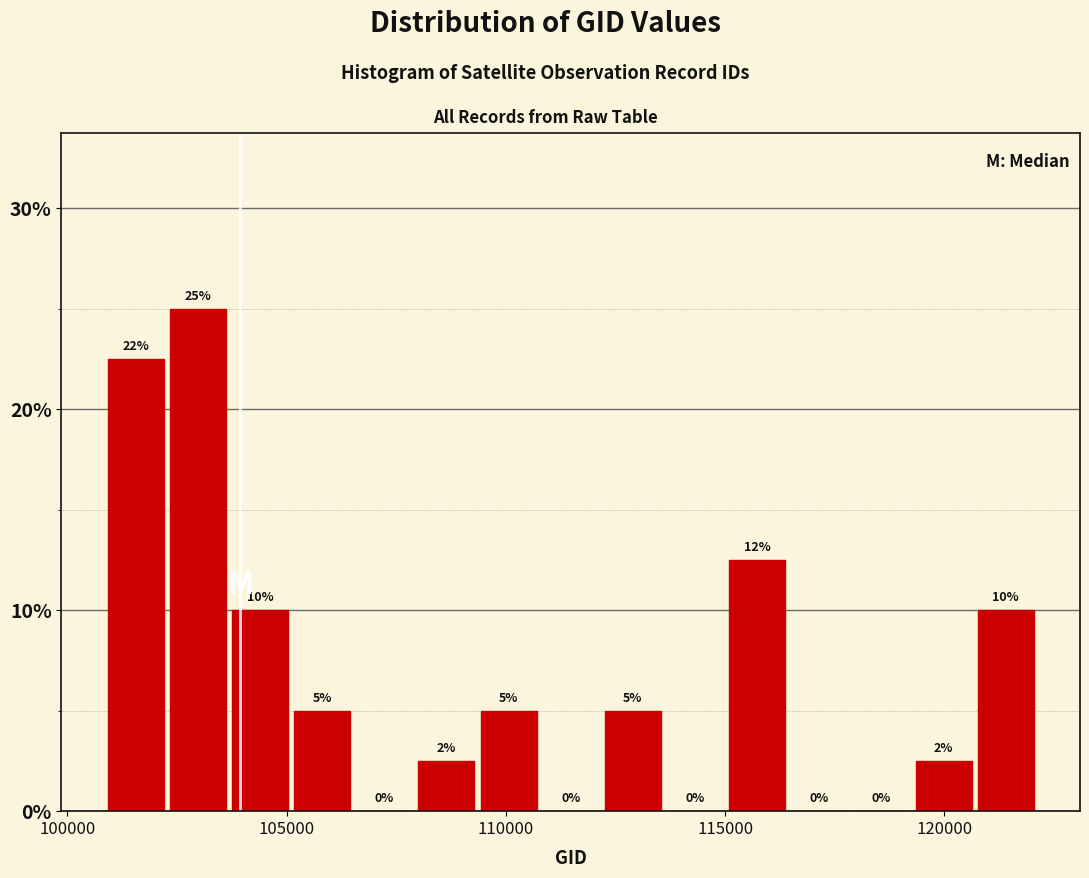

Around what value on the x-axis is the tallest bar? Give the approximate position of its centre, as read against the axis.

103000